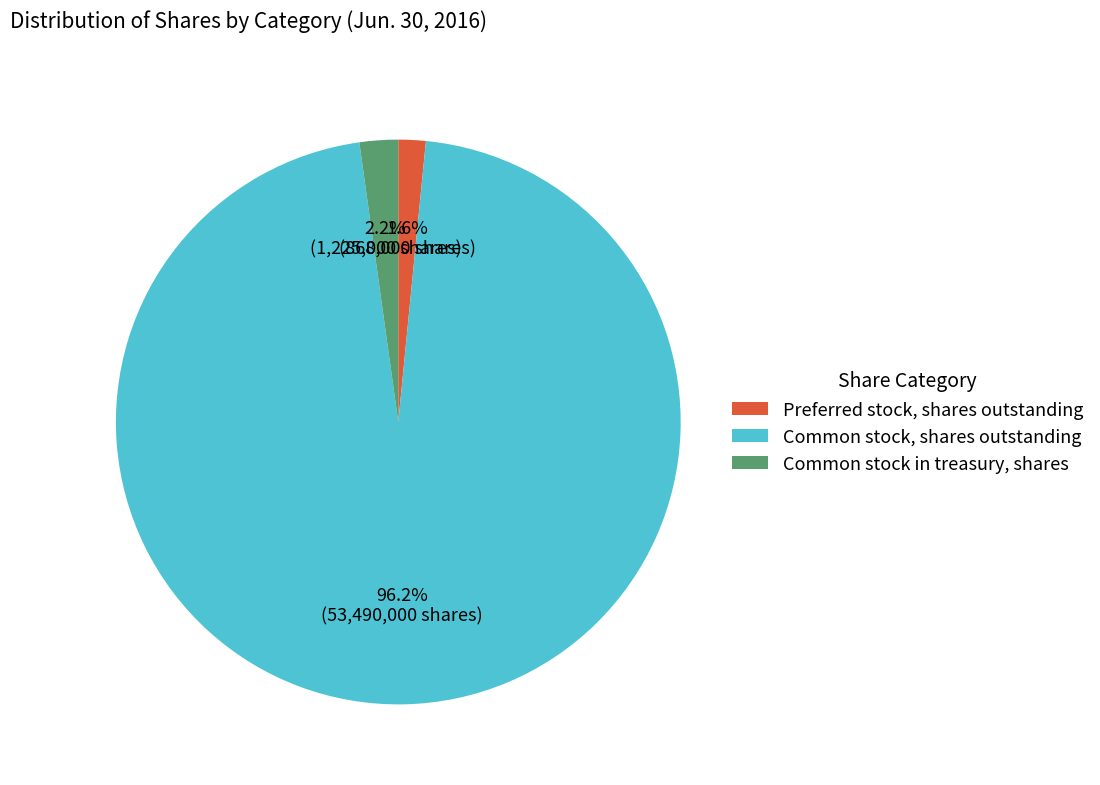

Rank the categories by value from highest to lowest.

Common stock, shares outstanding, Common stock in treasury, shares, Preferred stock, shares outstanding